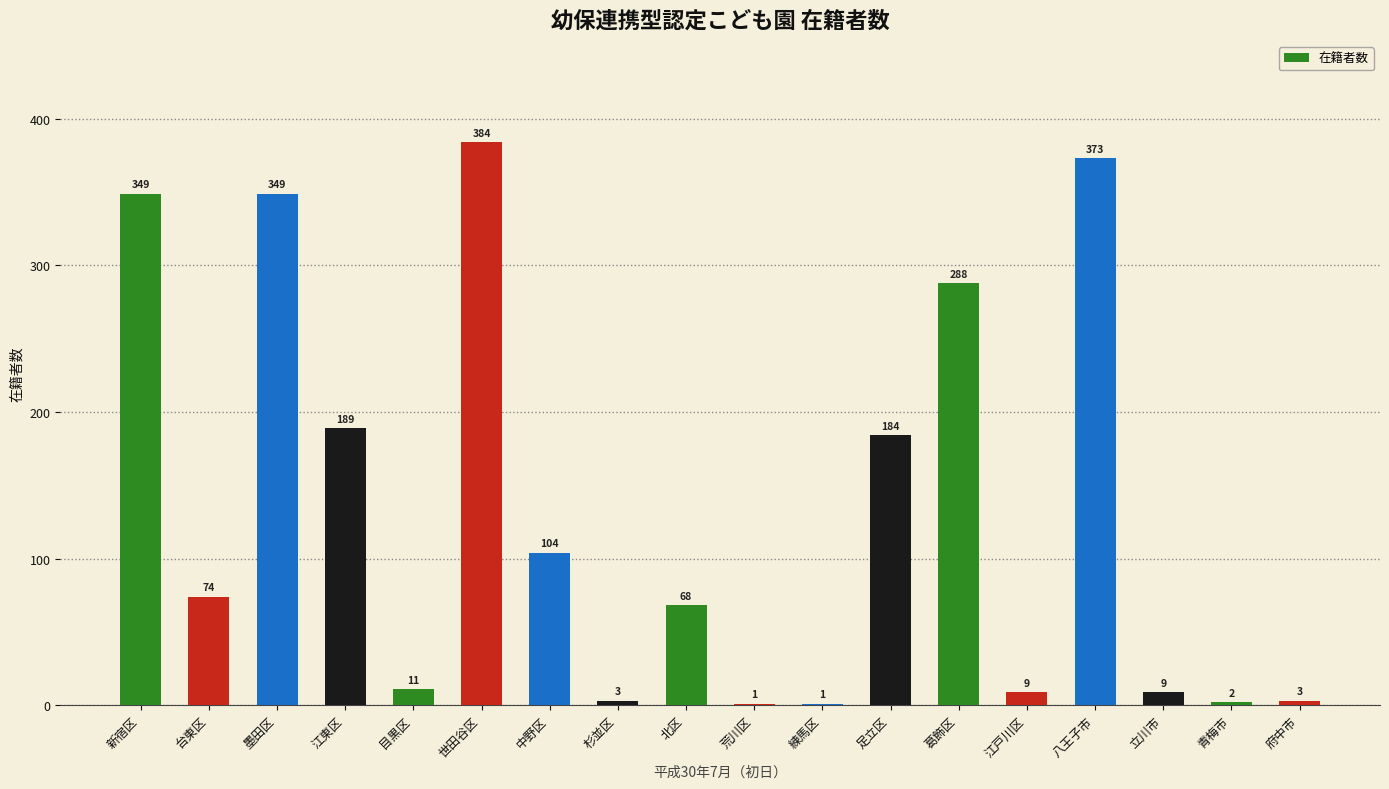

True or false: the data shows 189 at 江東区.

True